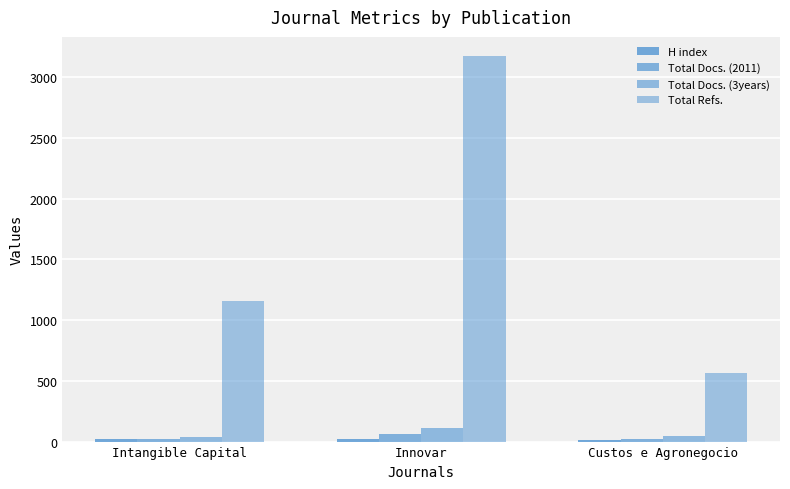

List the labels in order of H index value, smallest first.

Custos e Agronegocio, Innovar, Intangible Capital